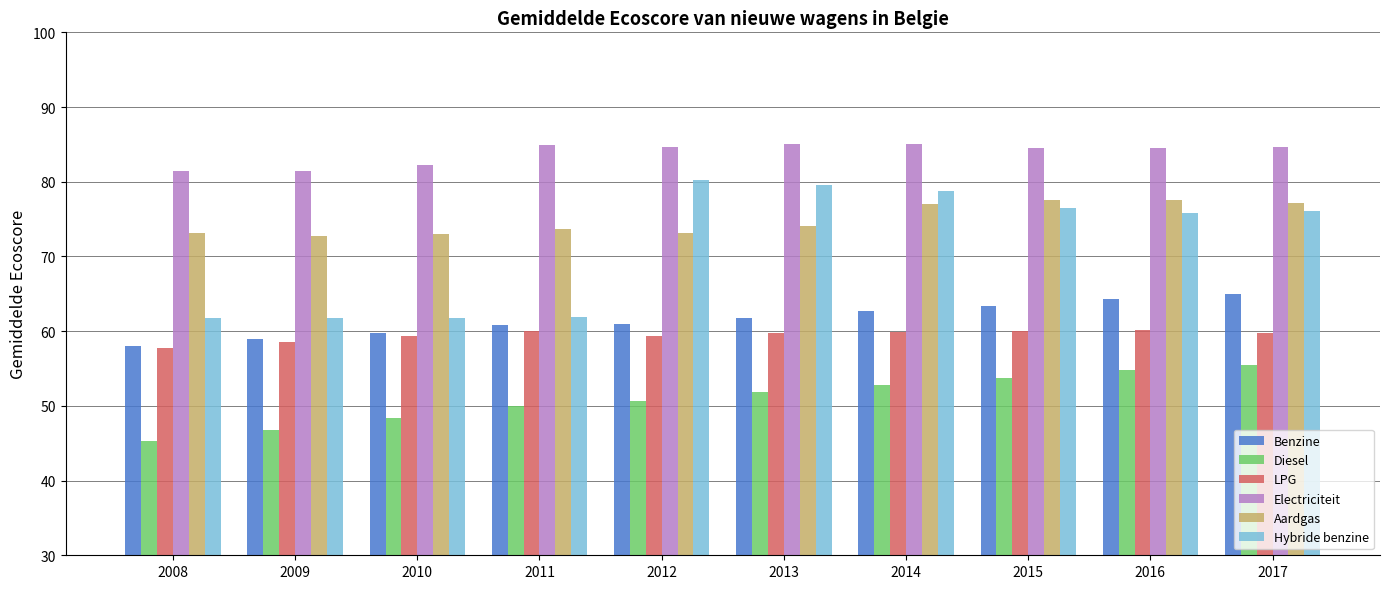

What is the minimum value for Hybride benzine?

61.7